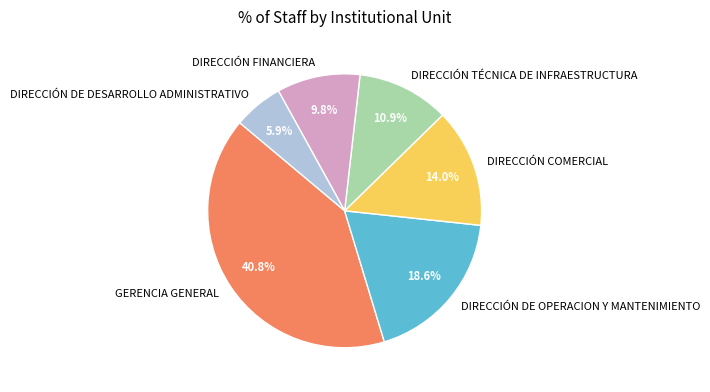

Does DIRECCIÓN FINANCIERA represent more than half of the total?

No